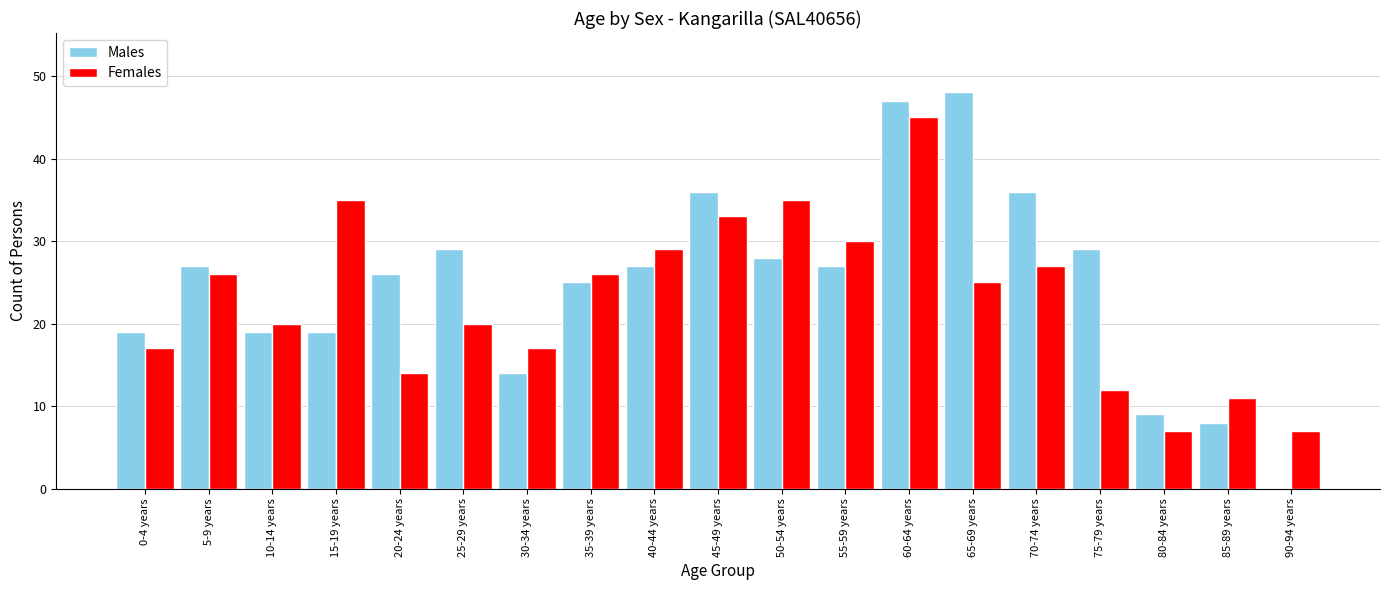

At which category is the sum across all series the highest?

60-64 years